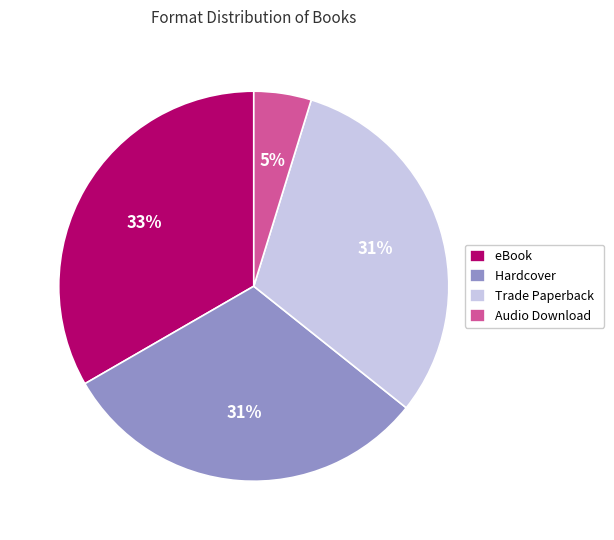

Combined, do Audio Download and Trade Paperback account for over 50%?

No